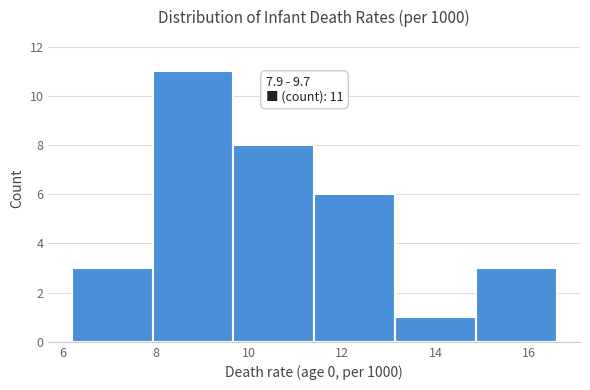

Over which range of the x-axis is the bar tallest?

8.0 to 9.6